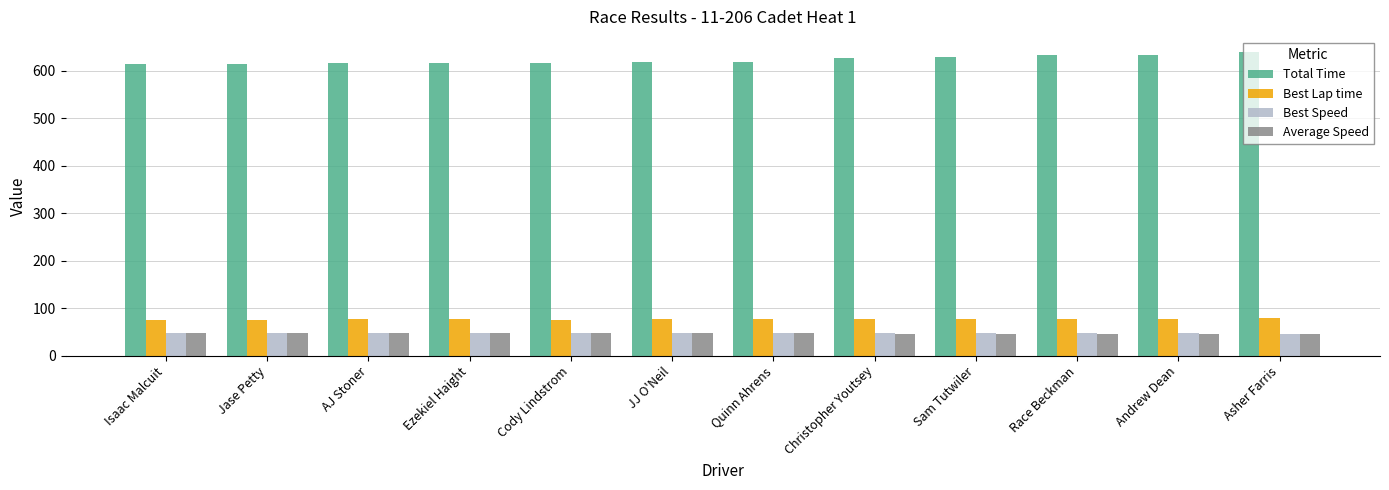

How many bars are there in each group?

4